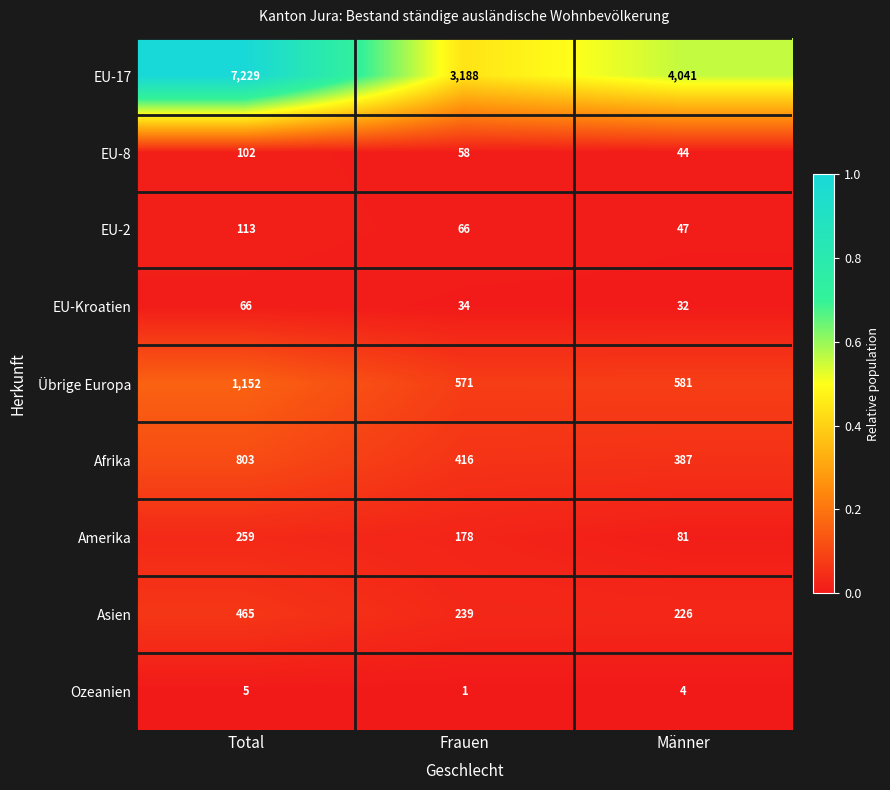

List the series in order of their peak value, lowest first.

Ozeanien, EU-Kroatien, EU-8, EU-2, Amerika, Asien, Afrika, Übrige Europa, EU-17